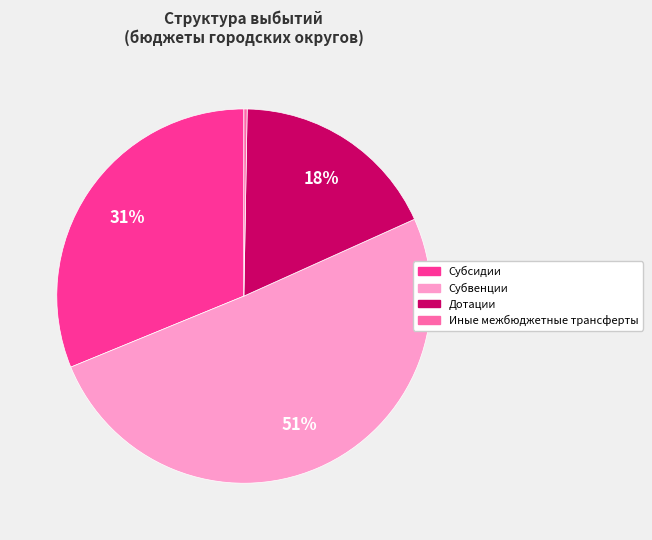

Approximately how many times larger is the value at Дотации compared to Субвенции?

0.4